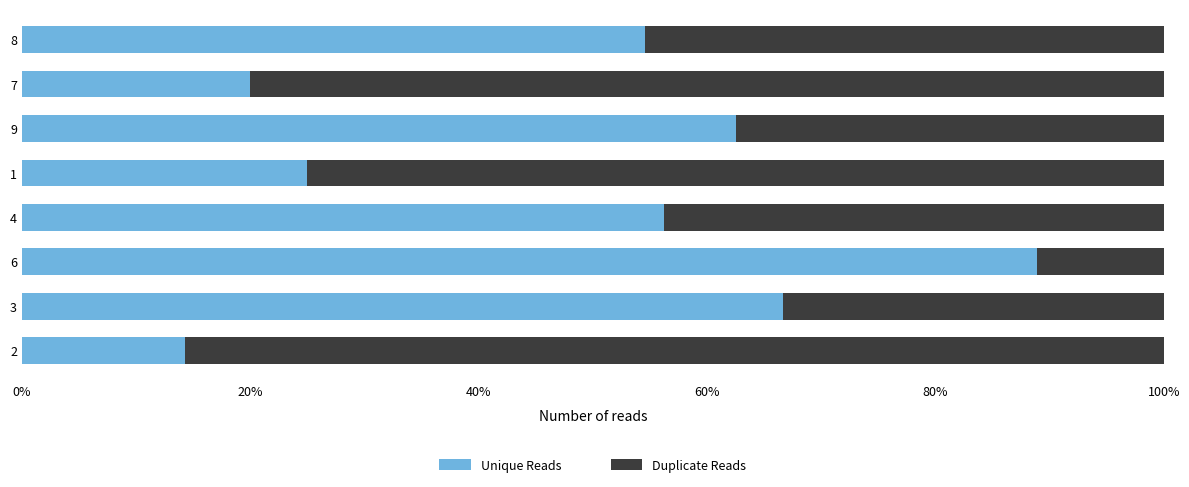

What are all the series names shown in the legend?

Unique Reads, Duplicate Reads